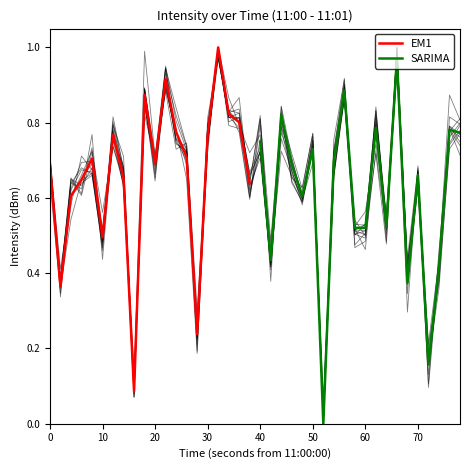

How many data points in SARIMA are above 0?

19